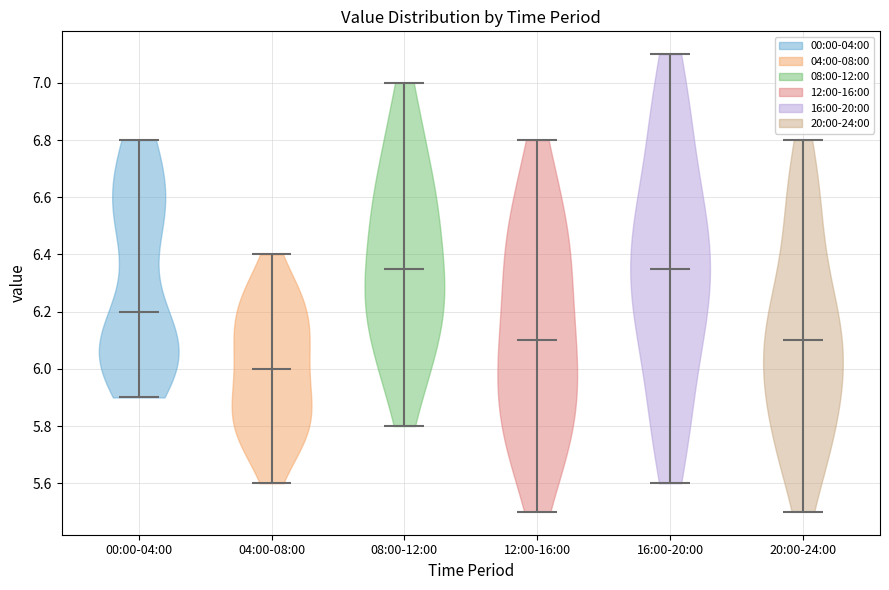

Reading left to right, read every violin against the y-axis: where its median line is, and the lowest and highest points it reaches. The values are not printed on the chart, so give them approximately, as read against the axis.

00:00-04:00: median line 6.20, lowest point 5.90, highest point 6.80
04:00-08:00: median line 6.00, lowest point 5.60, highest point 6.40
08:00-12:00: median line 6.36, lowest point 5.80, highest point 7.00
12:00-16:00: median line 6.10, lowest point 5.50, highest point 6.80
16:00-20:00: median line 6.36, lowest point 5.60, highest point 7.10
20:00-24:00: median line 6.10, lowest point 5.50, highest point 6.80